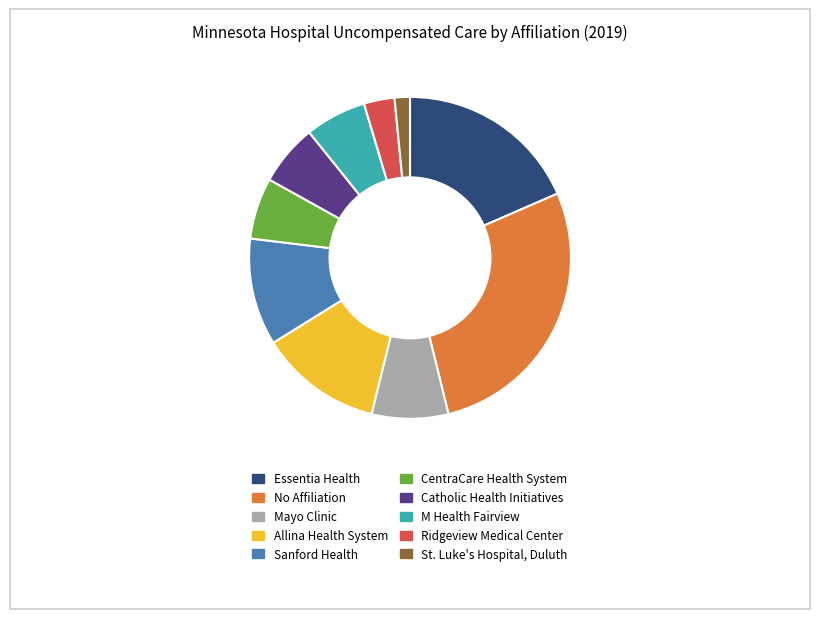

Do Allina Health System and Catholic Health Initiatives together represent more than half of the pie?

No